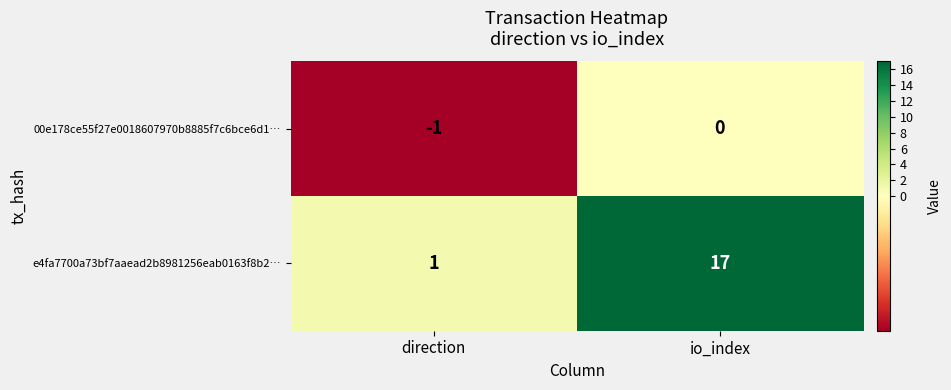

Reading left to right, extract all data points from this chart.

00e178ce55f27e0018607970b8885f7c6bce6d1…: direction=-1	io_index=0
e4fa7700a73bf7aaead2b8981256eab0163f8b2…: direction=1	io_index=17